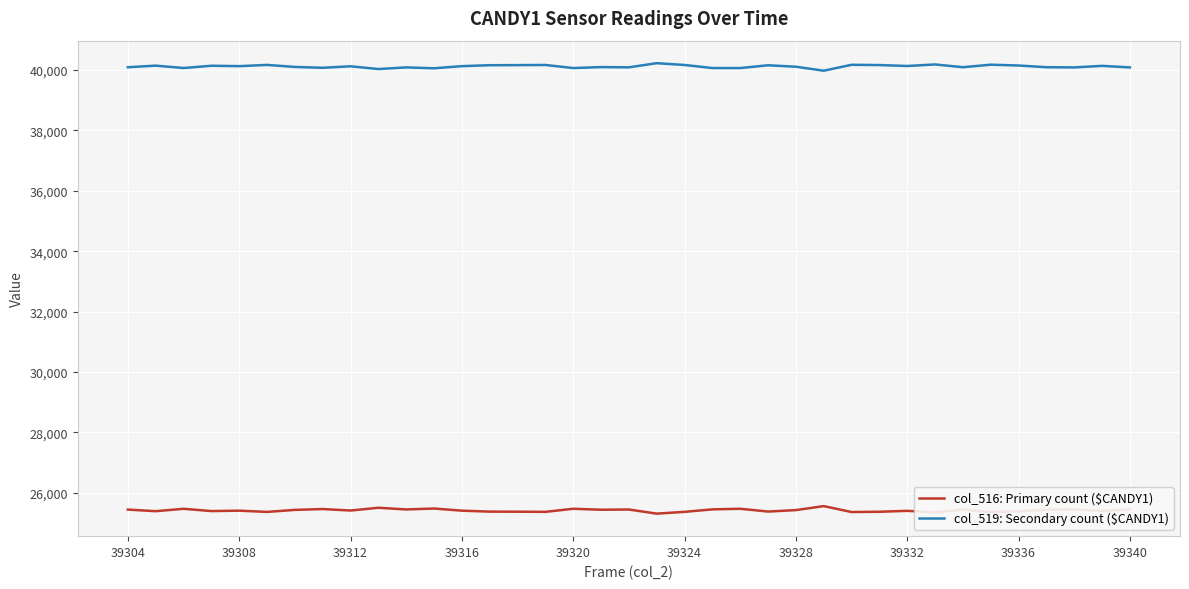

What is the highest value of the col_516: Primary count ($CANDY1) series?

25563